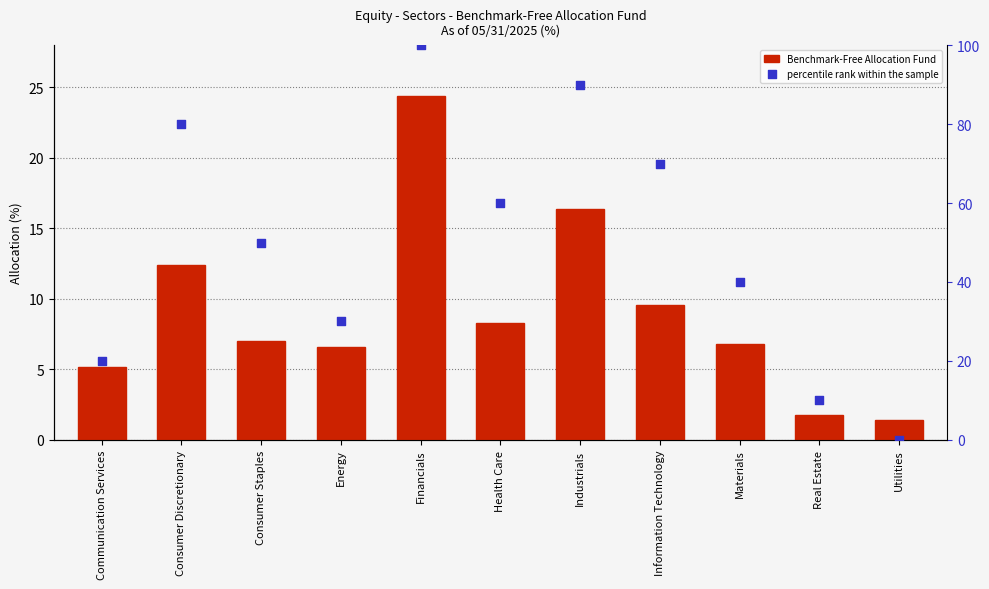

What are all the series names shown in the legend?

Benchmark-Free Allocation Fund, percentile rank within the sample